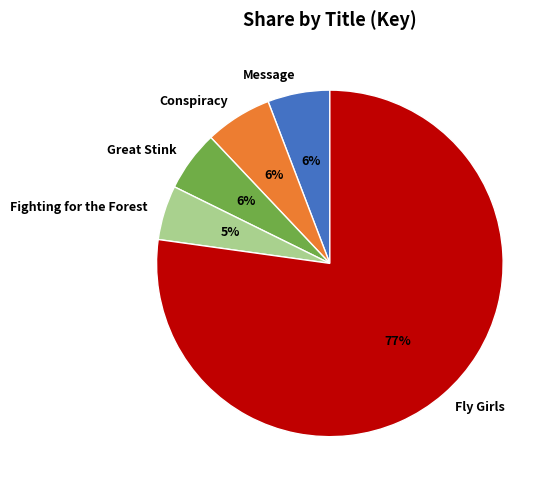

How many segments does this pie chart have?

5